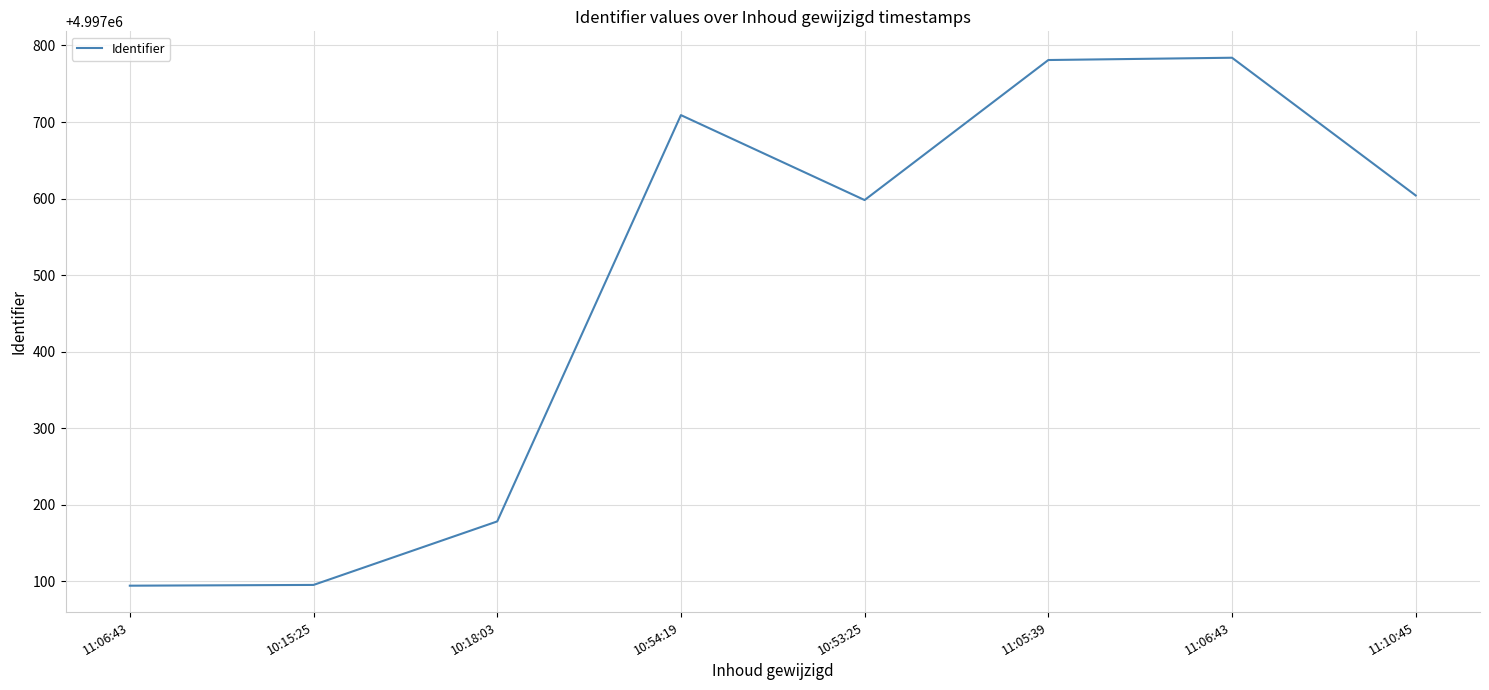

True or false: the data shows 6837809 at 10:54:19.

False